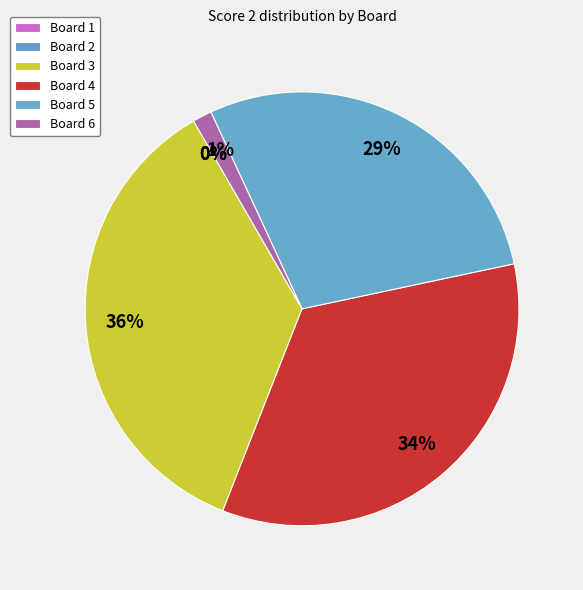

Rank the categories by value from lowest to highest.

Board 1, Board 2, Board 6, Board 5, Board 4, Board 3